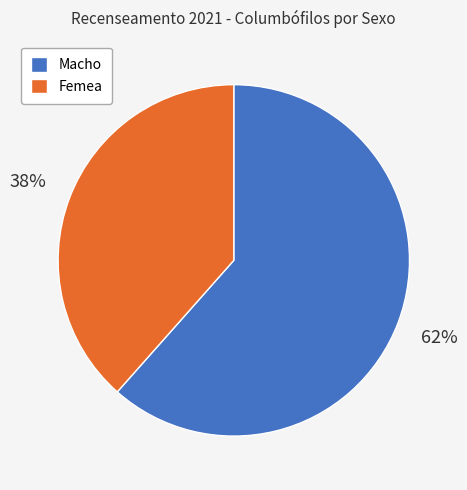

True or false: Femea accounts for 51% of the total.

False